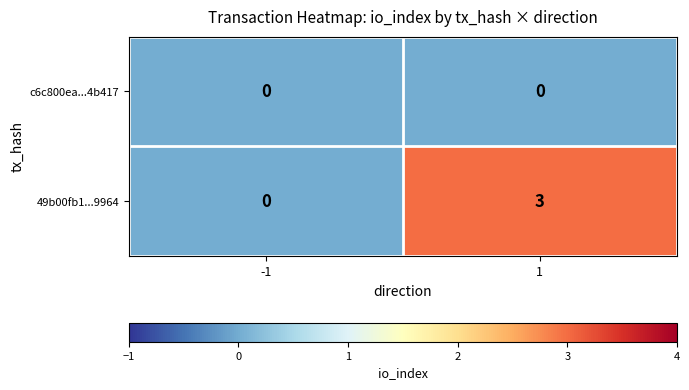

Reading left to right, what are all the values shown in this chart?

c6c800ea...4b417: -1=0	1=0
49b00fb1...9964: -1=0	1=3